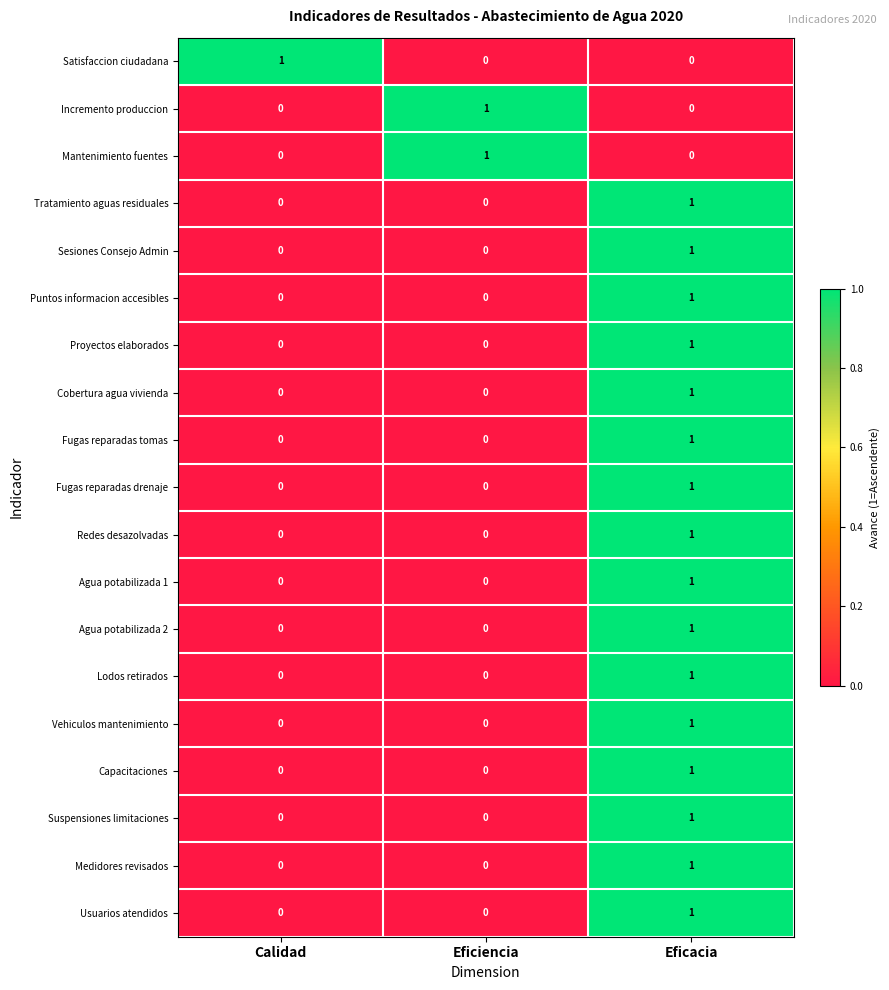

Is it true that Fugas reparadas drenaje equals 0 at Eficiencia?

True